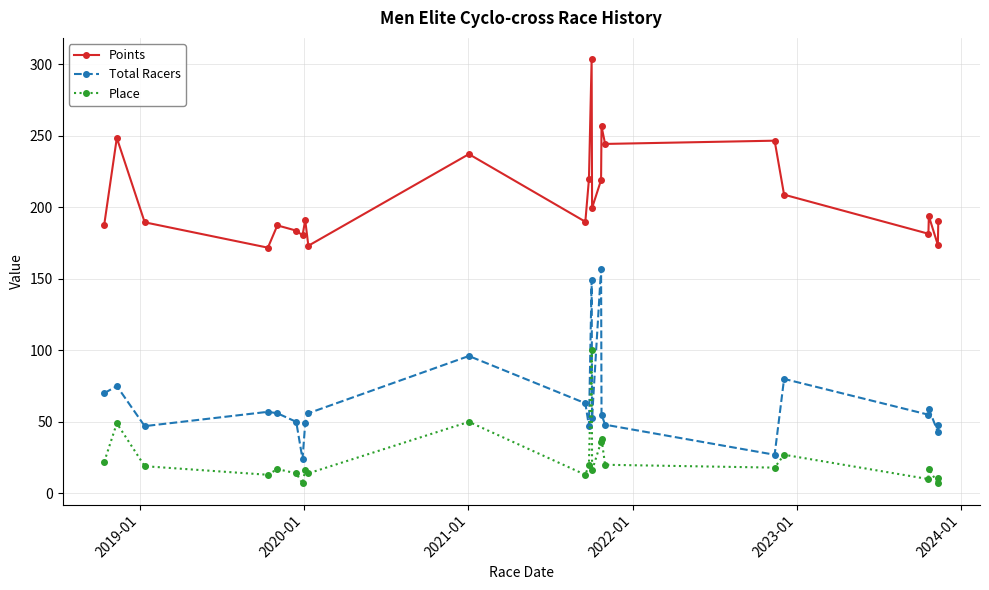

Count the number of data series in this chart.

3